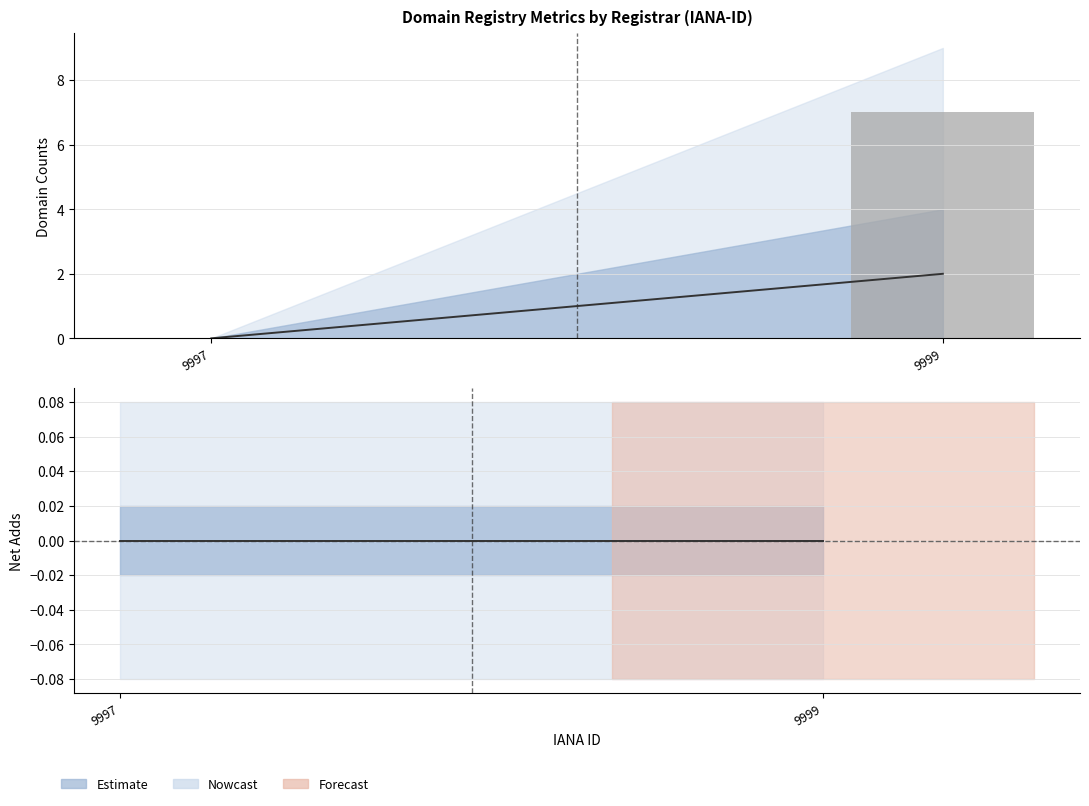

How many bars are there in each group?

3